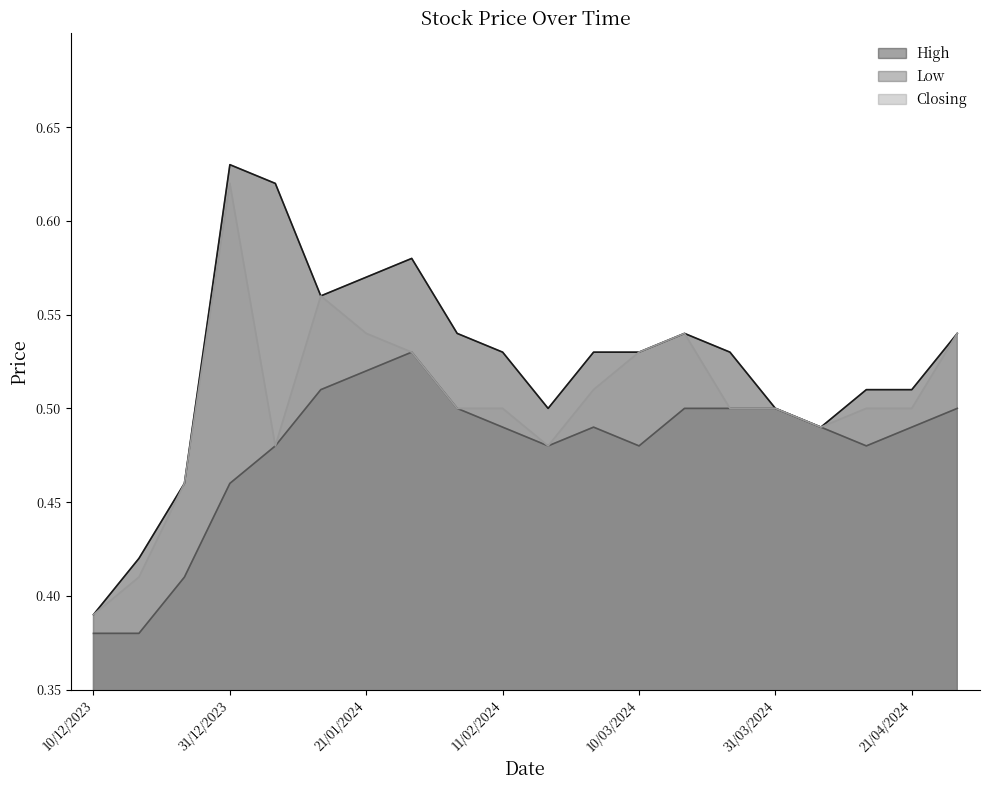

What are all the series names shown in the legend?

High, Low, Closing